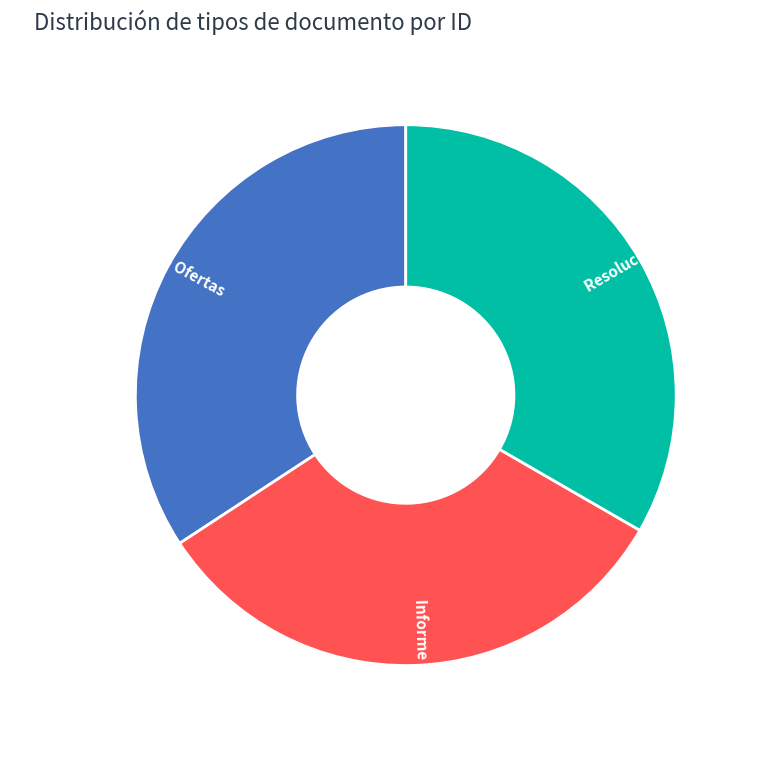

How many segments does this pie chart have?

3